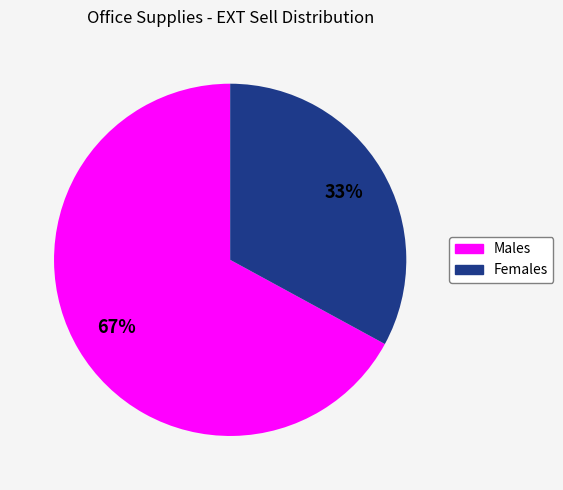

What is the majority slice?

Males